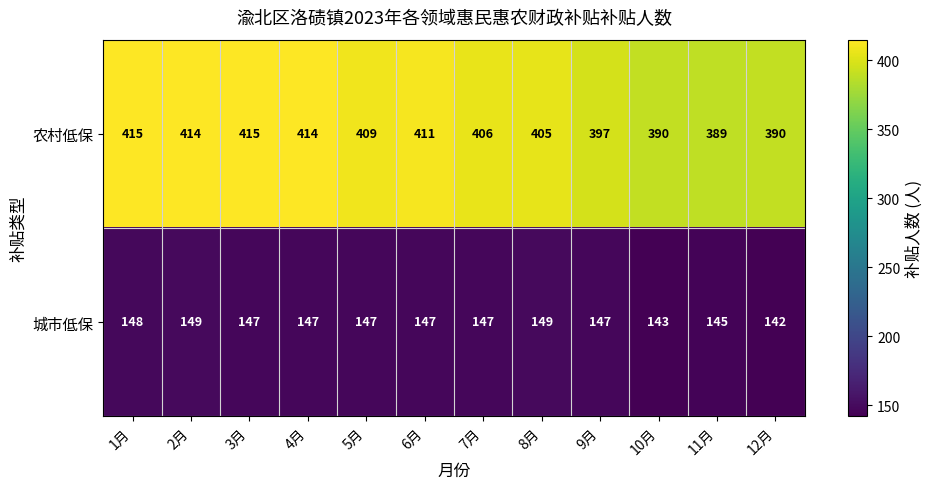

What is the total value across all series at 5月?

556